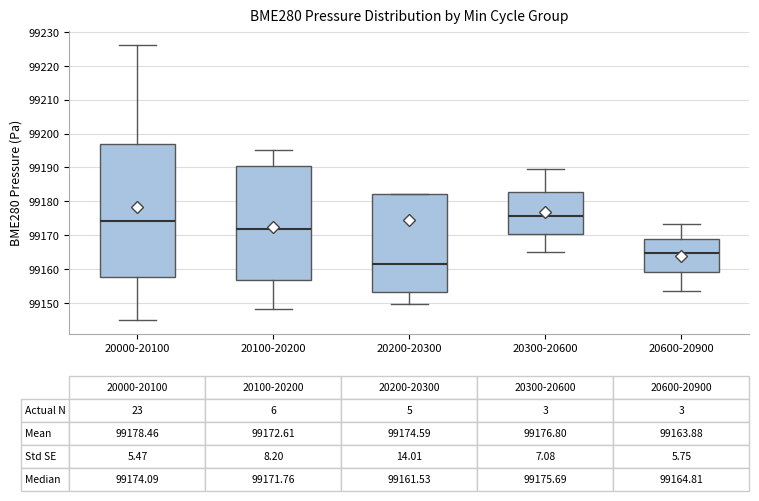

Which box has the lowest median line?

20200-20300